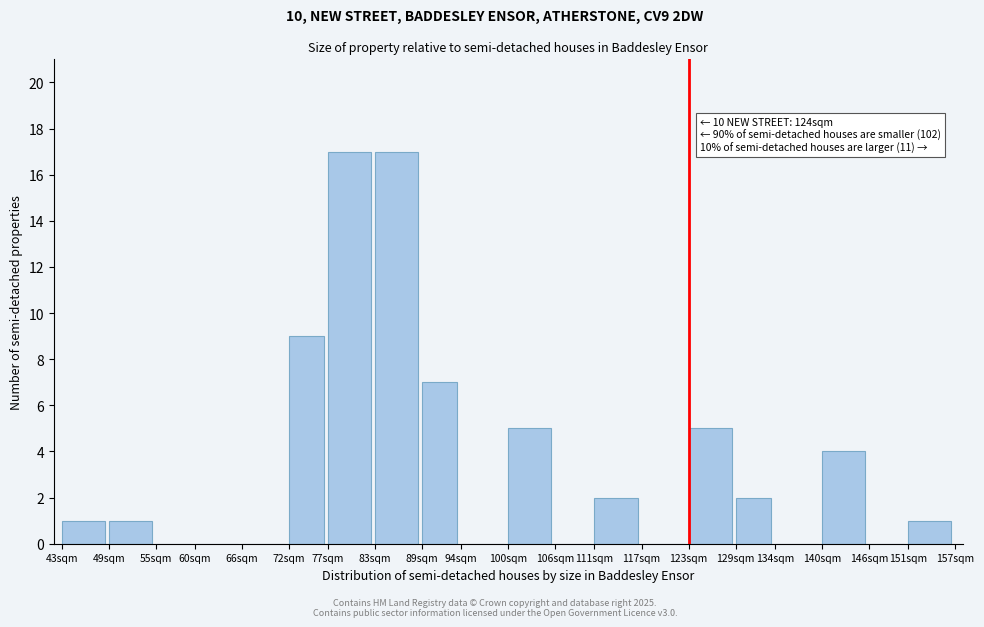

Reading left to right, transcribe all the data shown in this chart.

43sqm=1	49sqm=1	55sqm=0	60sqm=0	66sqm=0	72sqm=9	77sqm=17	83sqm=17	89sqm=7	94sqm=0	100sqm=5	106sqm=0	111sqm=2	117sqm=0	123sqm=5	129sqm=2	134sqm=0	140sqm=4	146sqm=0	151sqm=1